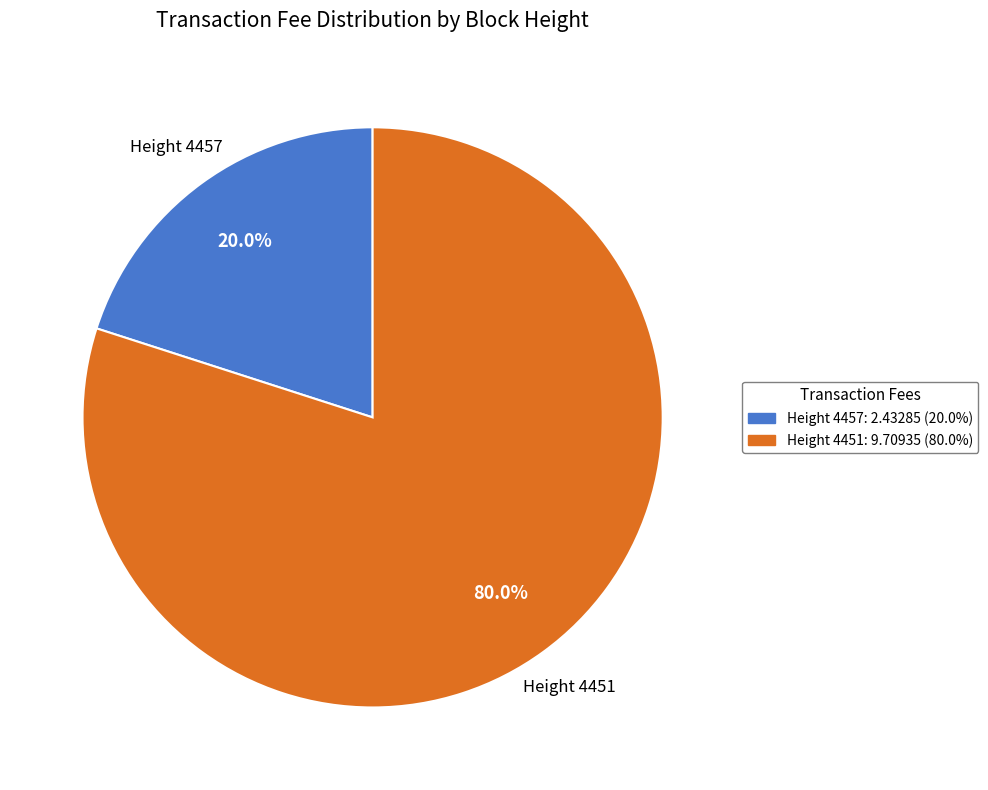

How many slices are in this pie chart?

2